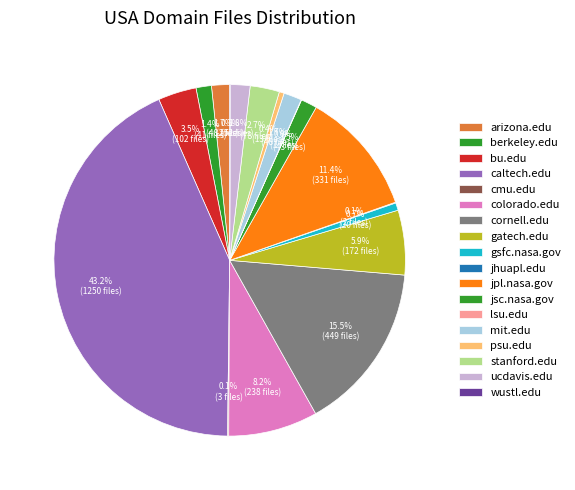

What is the smallest slice in the pie chart?

lsu.edu